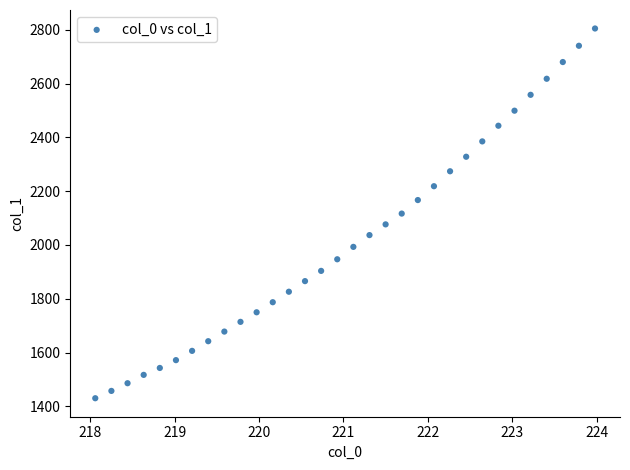

What is the range of Y values (max minus min)?

1375.1